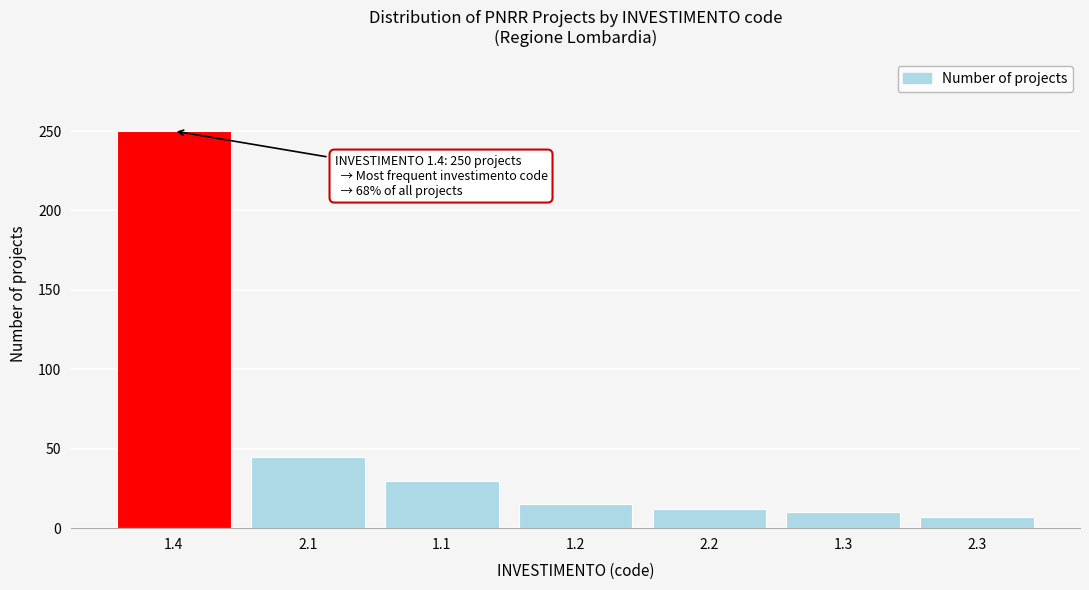

Reading left to right, list all the values displayed in this chart.

250	45	30	15	12	10	7